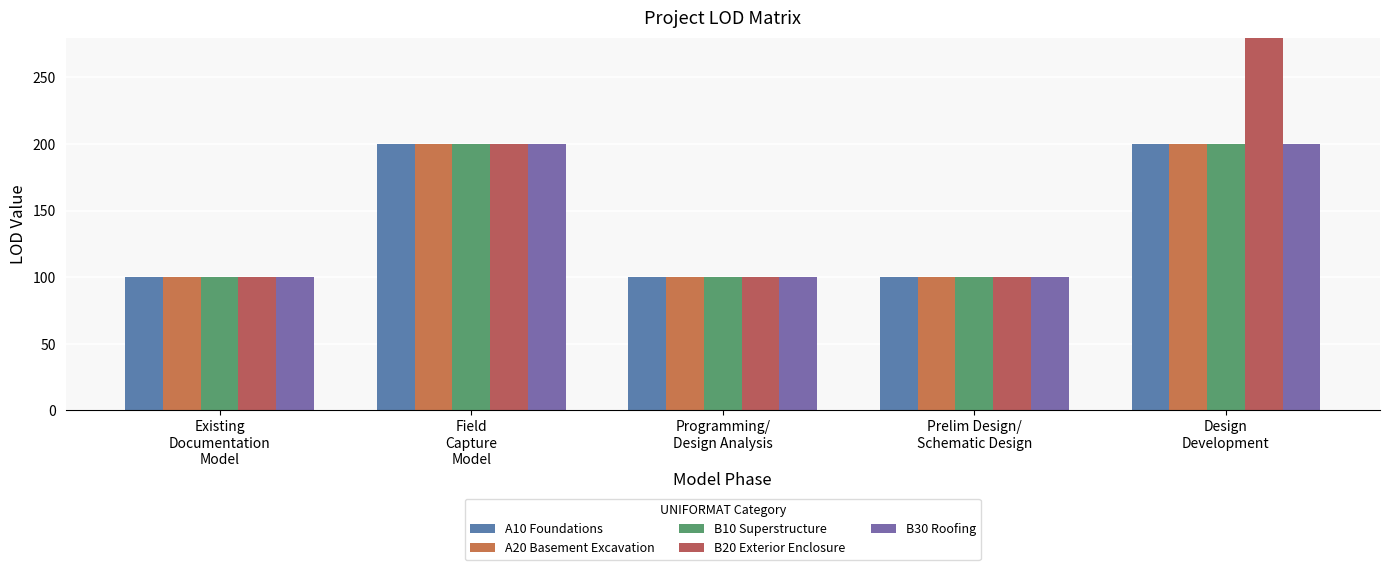

Are the bars grouped side by side (vs. stacked)?

Yes